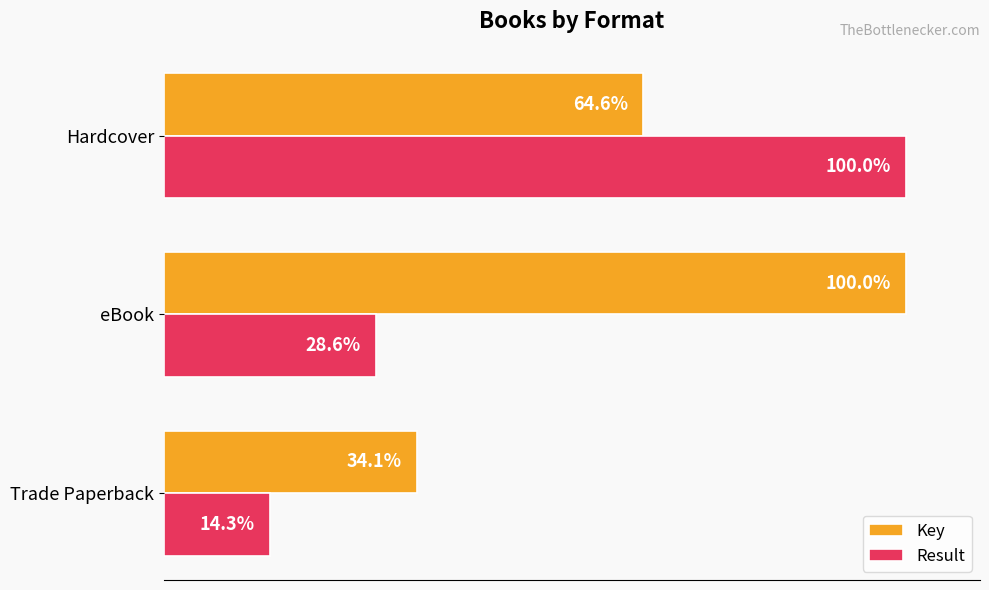

Rank the series by their average value, from highest to lowest.

Key, Result